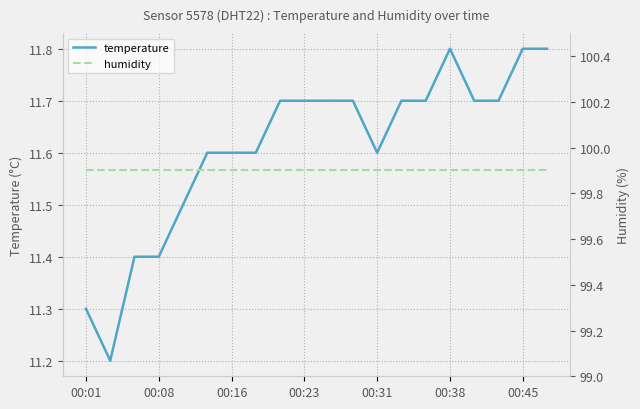

How many series are shown in this chart?

2